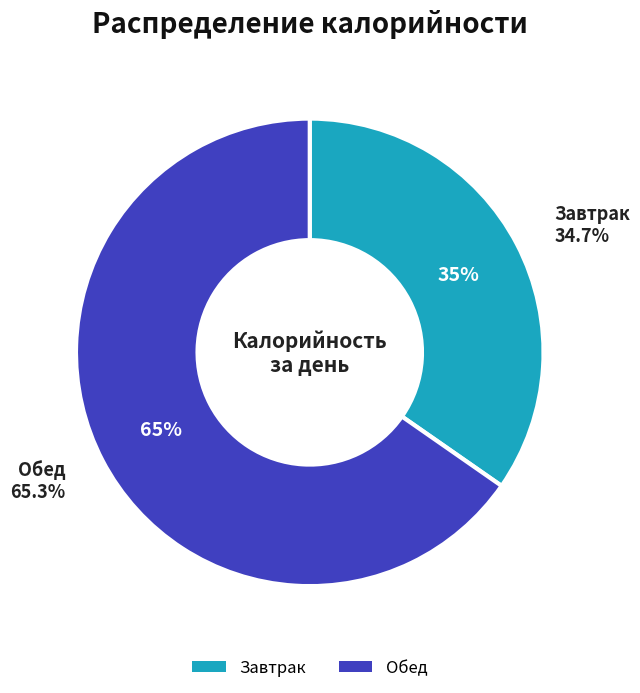

To the nearest percent, what is the difference between the Обед and Завтрак slice percentages?

31%